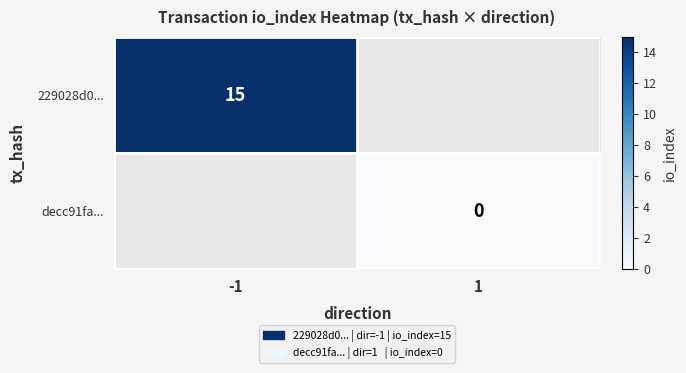

The 229028d0... series shows 6 at -1. True or false?

False